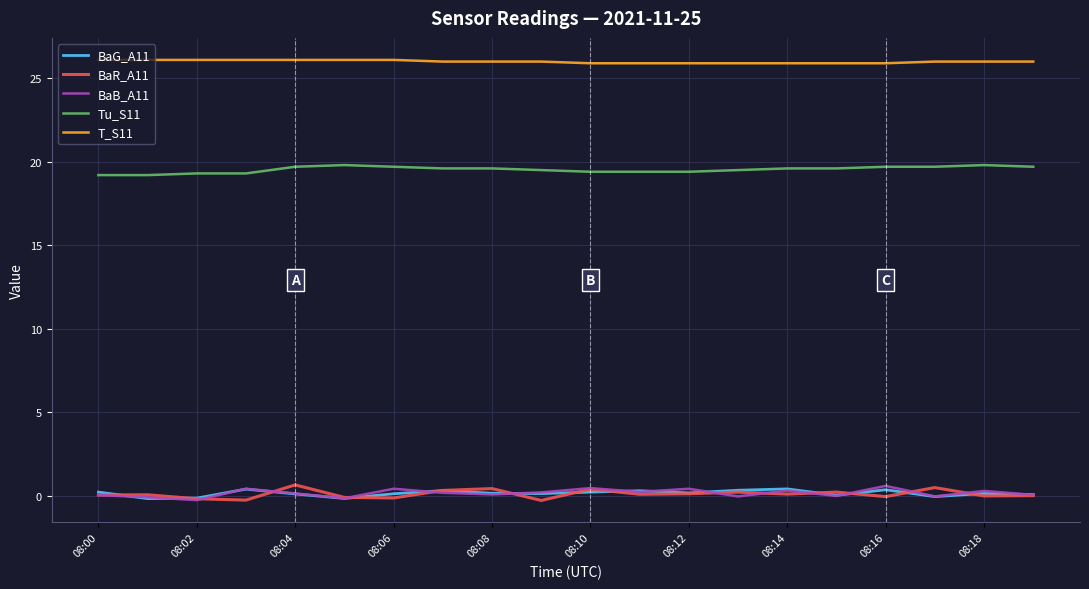

True or false: BaR_A11 and Tu_S11 cross at least once.

False